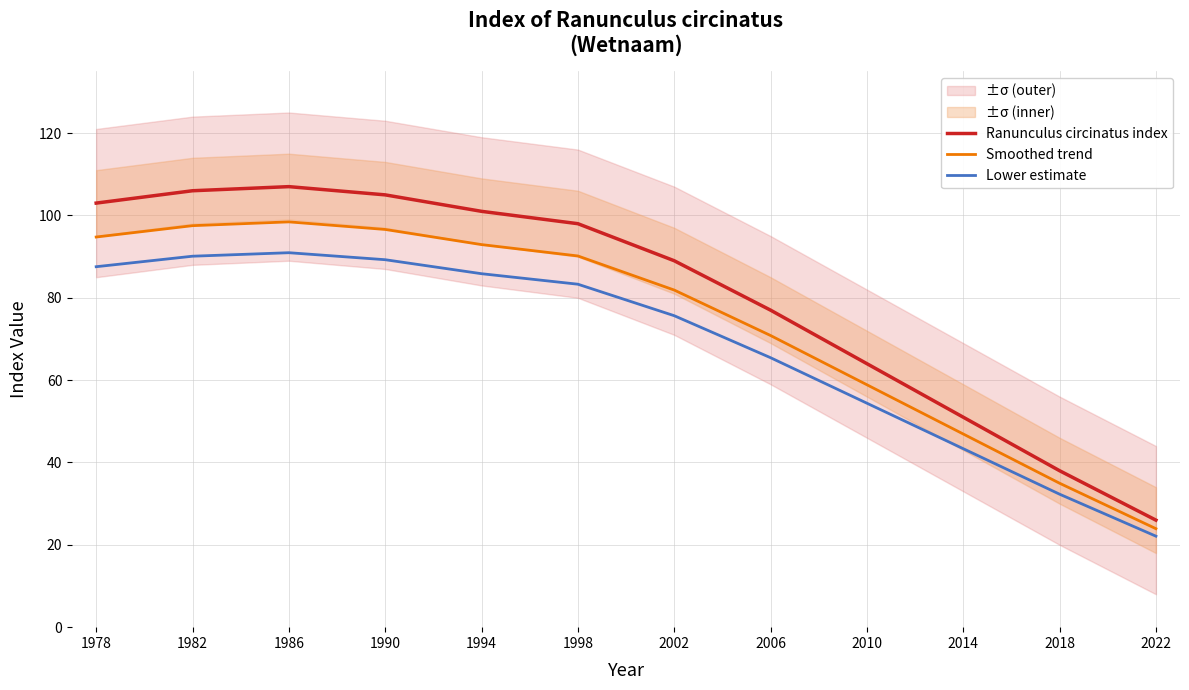

Which has a higher value, 2018 or 2006?

2006